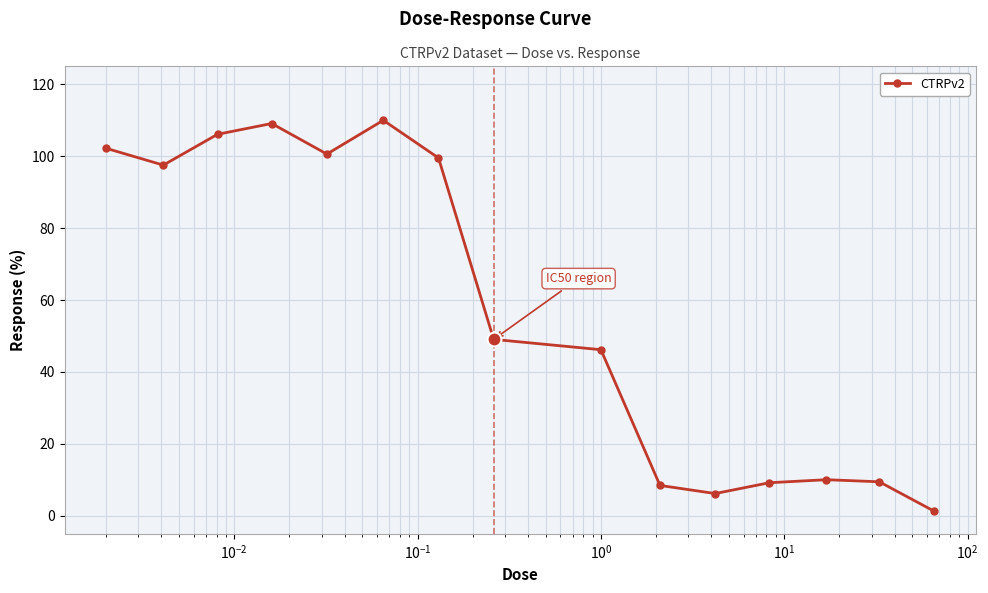

What is the maximum value shown in the chart?

110.0